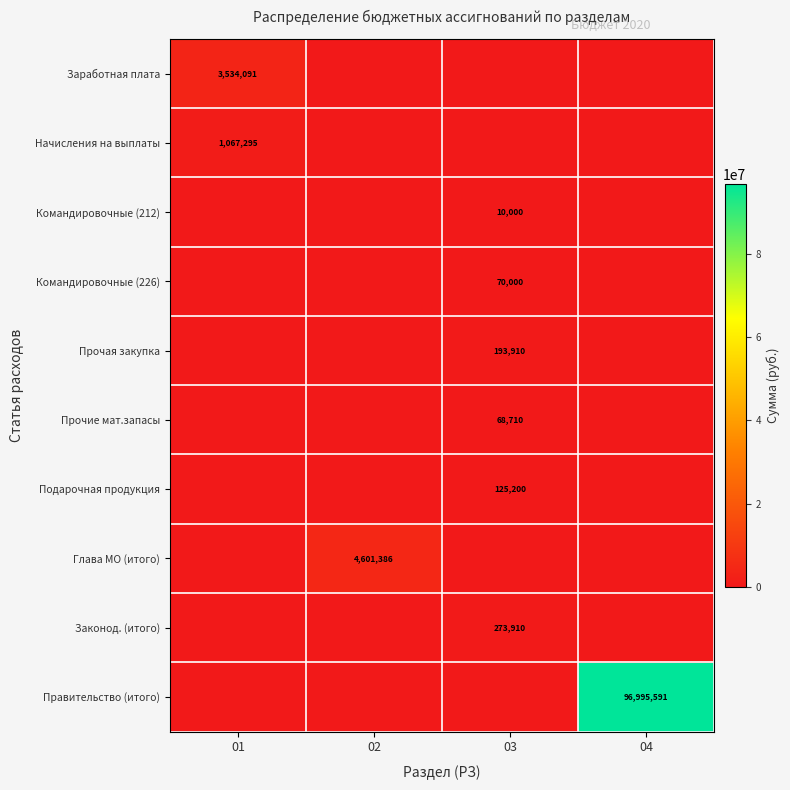

True or false: Командировочные (226) has a value of 44696 at 03.

False